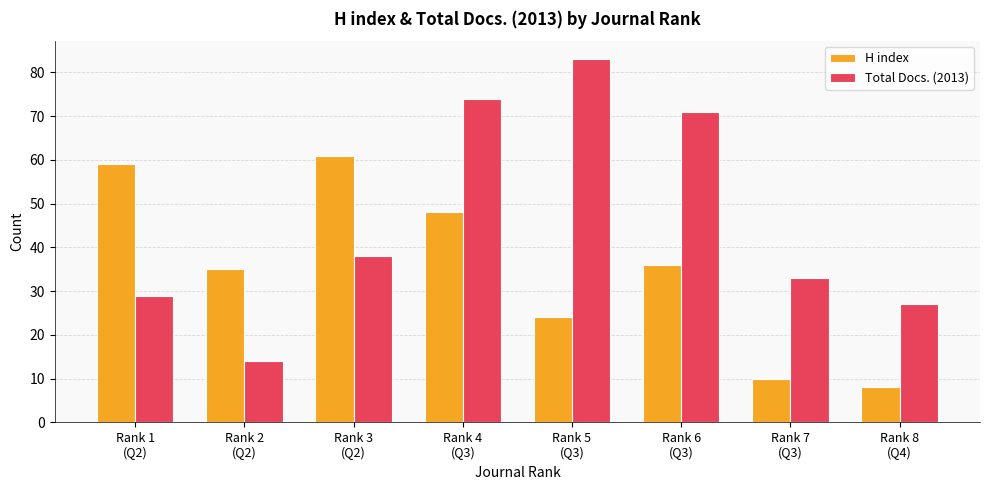

How many data points in Total Docs. (2013) are less than 38?

4